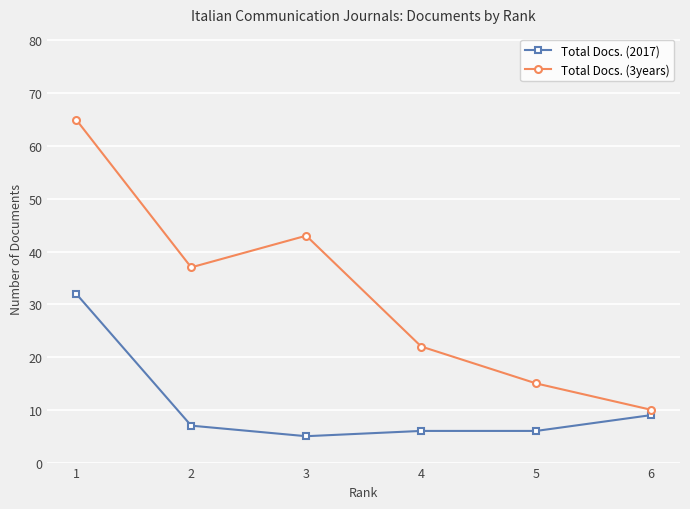

How many interior local valleys does the Total Docs. (3years) series have?

1